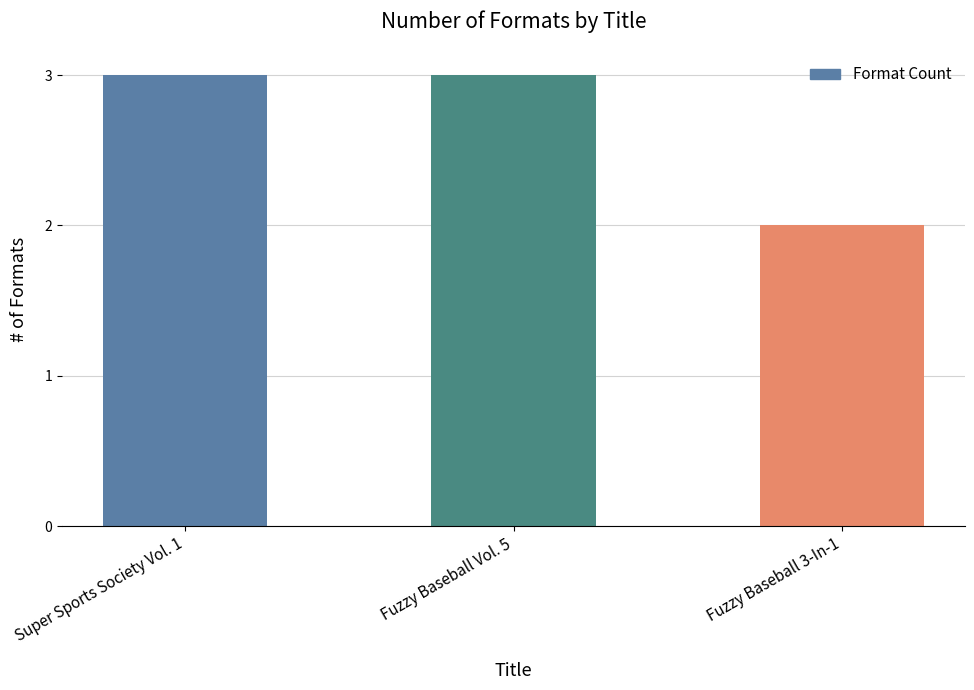

What is the change in value from Super Sports Society Vol. 1 to Fuzzy Baseball 3-In-1?

-1